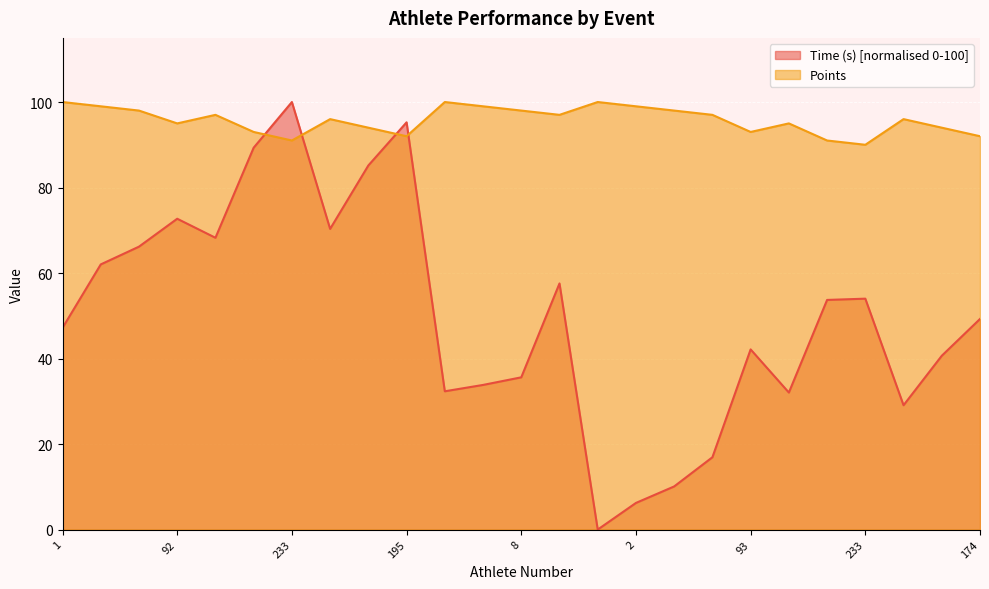

The Points series shows 100.0 at 167. True or false?

True